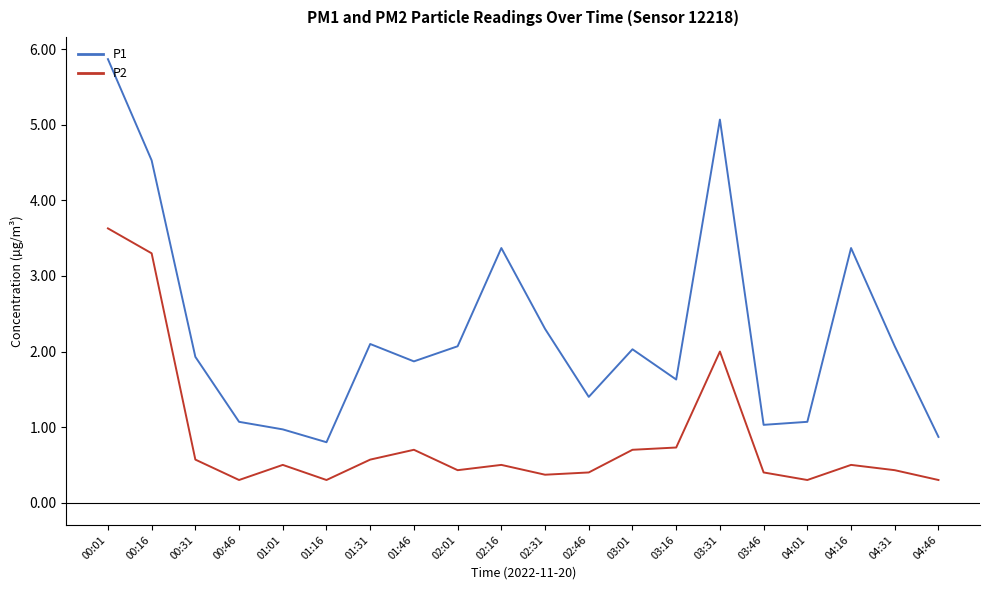

Which series has the widest spread of values?

P1